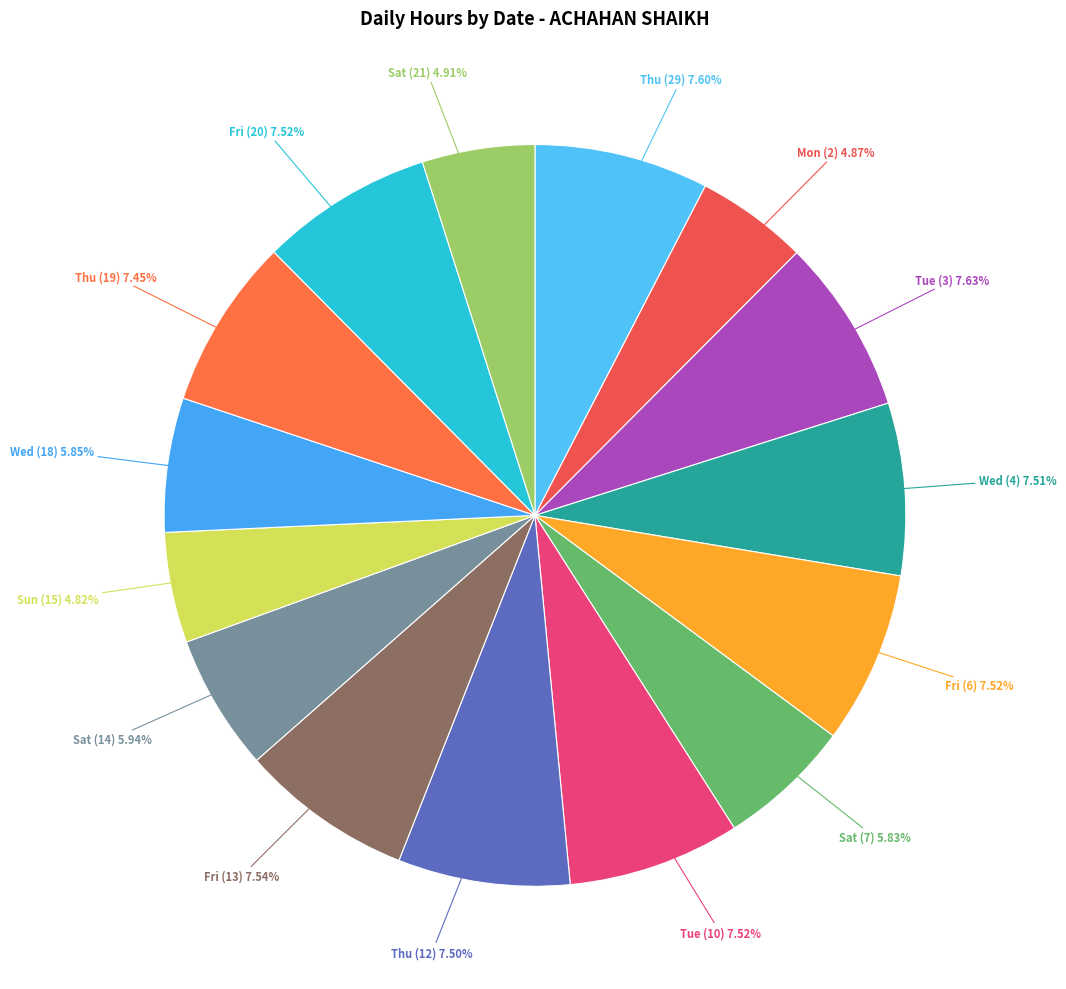

How many segments does this pie chart have?

15